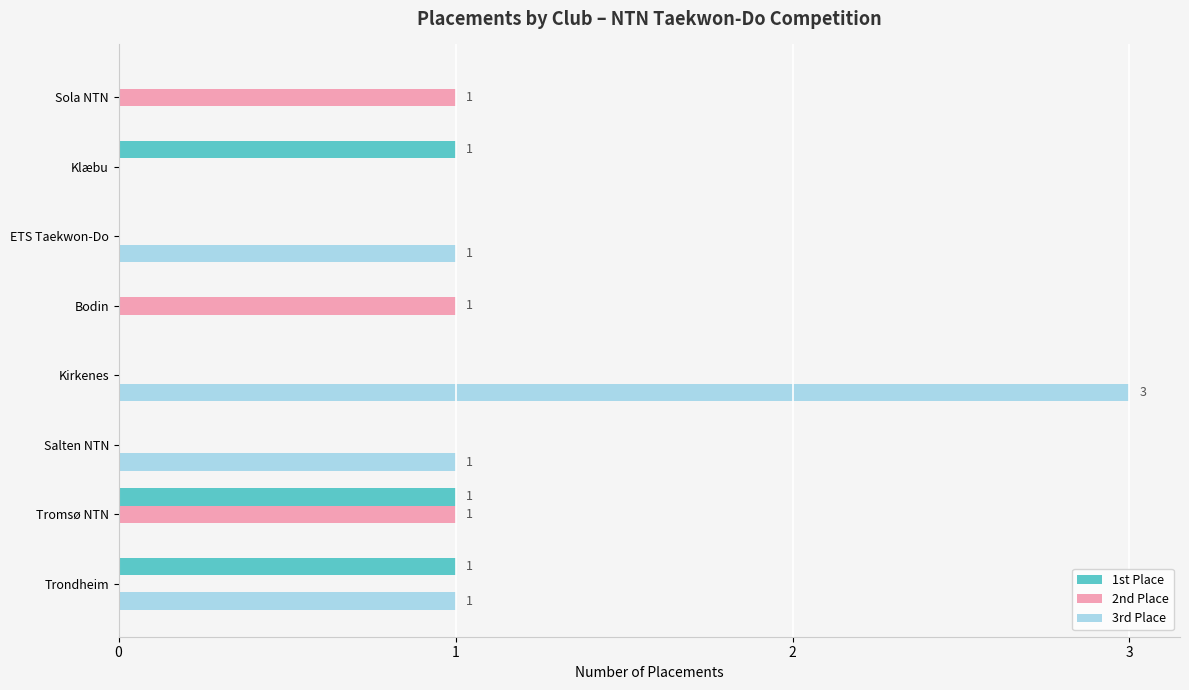

Which series has the largest total across all categories?

3rd Place